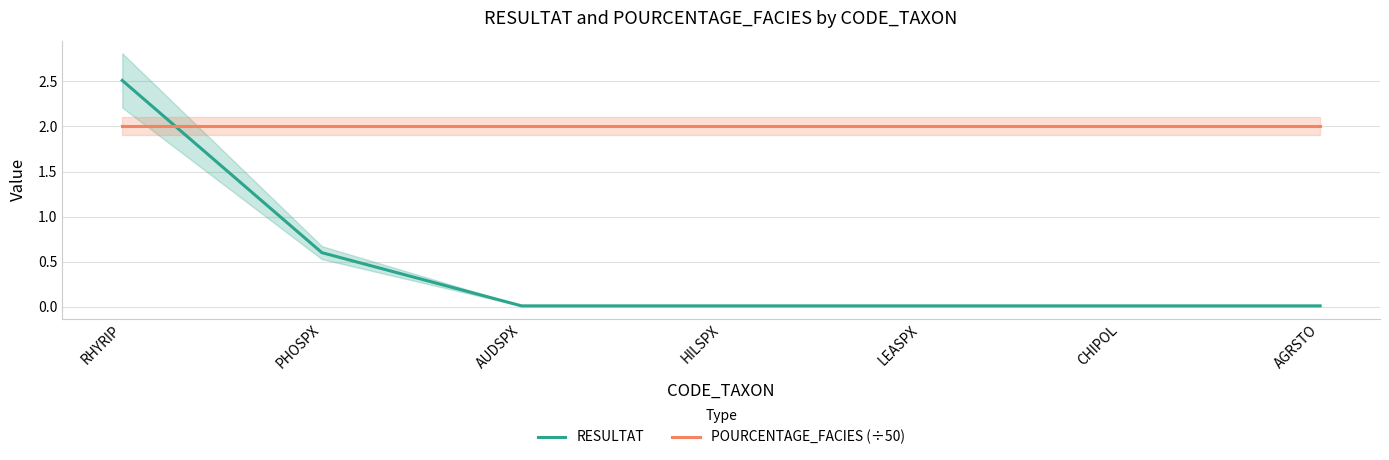

Between PHOSPX and LEASPX, which is larger?

PHOSPX